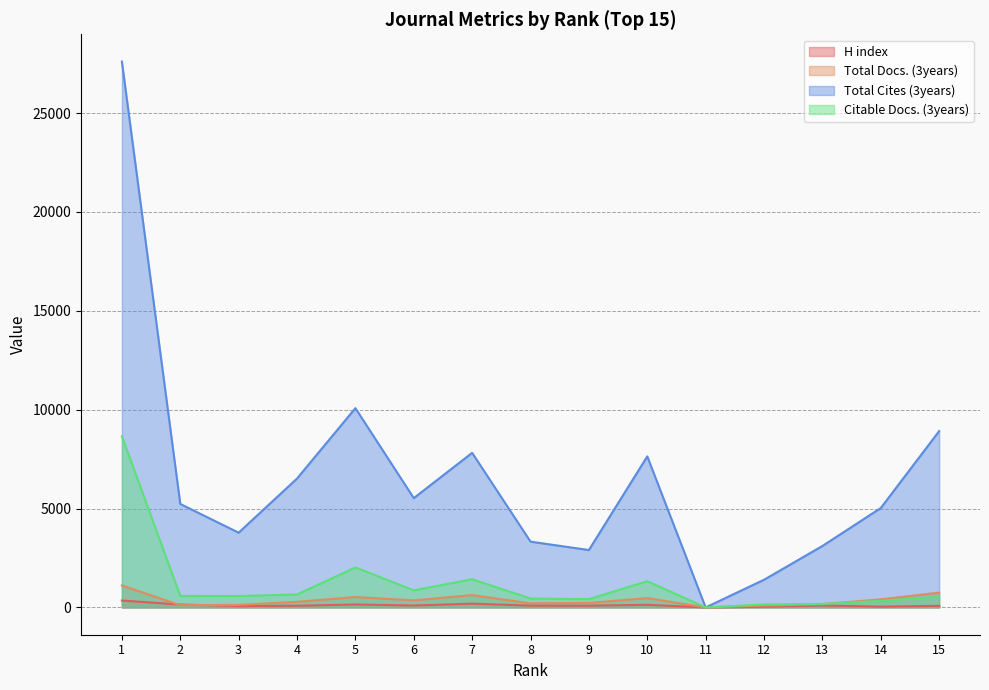

Where is Total Docs. (3years) nearest to the value 556?

5